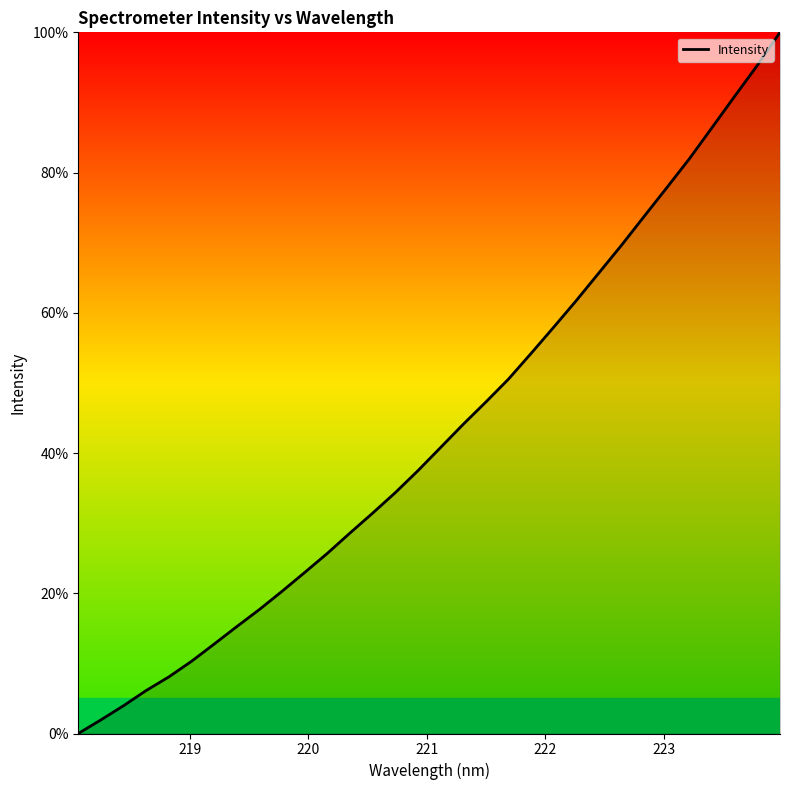

Reading left to right, list all the values displayed in this chart.

0.0	1.9	4.0	6.1	8.1	10.3	12.8	15.3	17.7	20.3	23.0	25.7	28.6	31.4	34.4	37.5	40.8	44.1	47.3	50.6	54.2	58.0	61.8	65.7	69.7	73.8	77.9	82.0	86.4	90.9	95.3	100.0